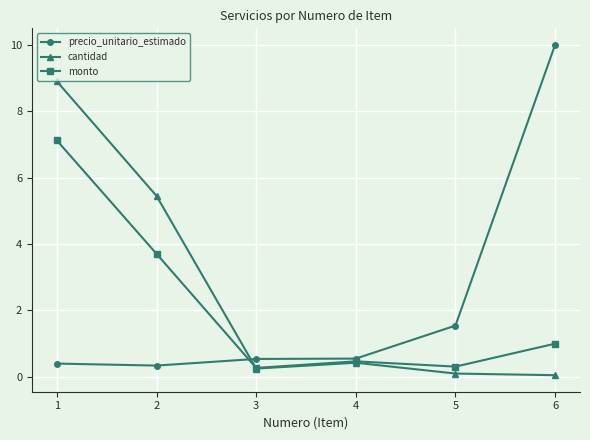

Count the number of data series in this chart.

3